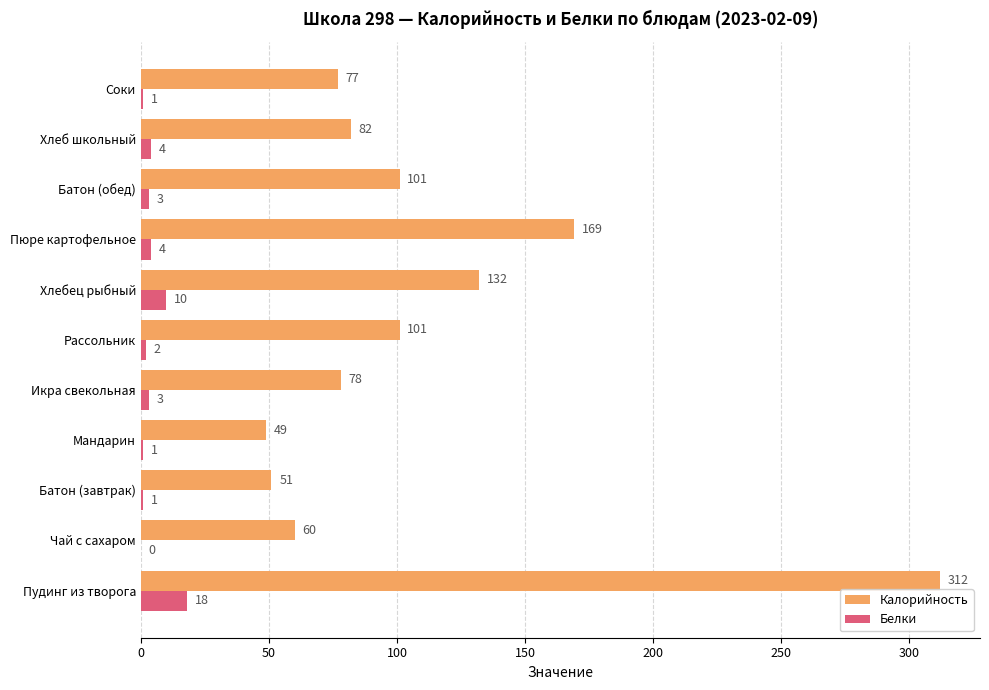

Which series has the largest range (max minus min)?

Калорийность